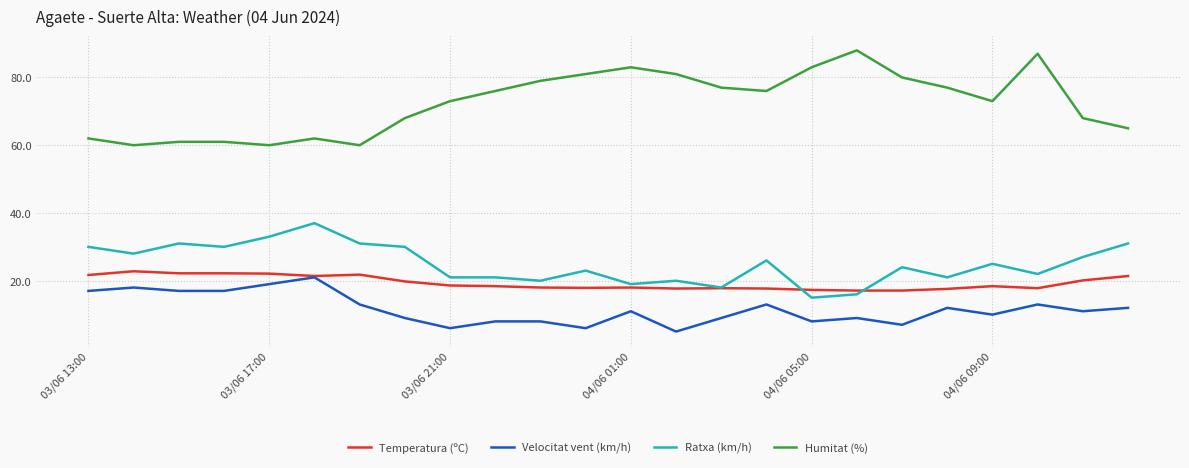

What is the average value of the Humitat (%) series?

72.5